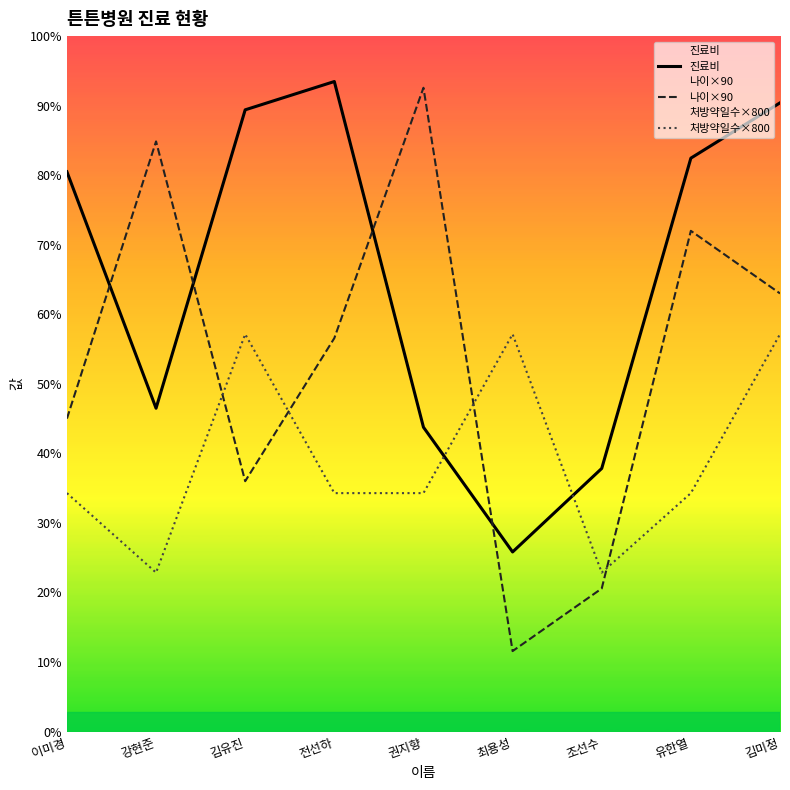

How many data points does each series have?

9